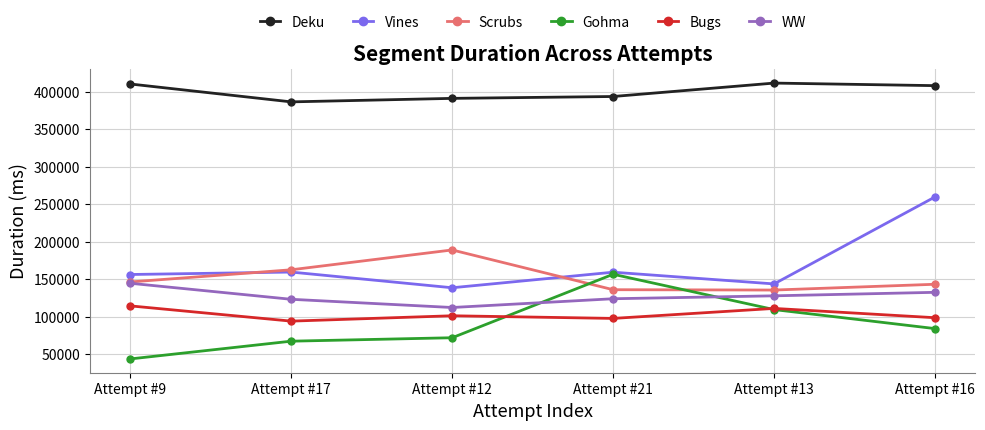

In Scrubs, how many points are lower than both neighbors (excluding endpoints)?

1